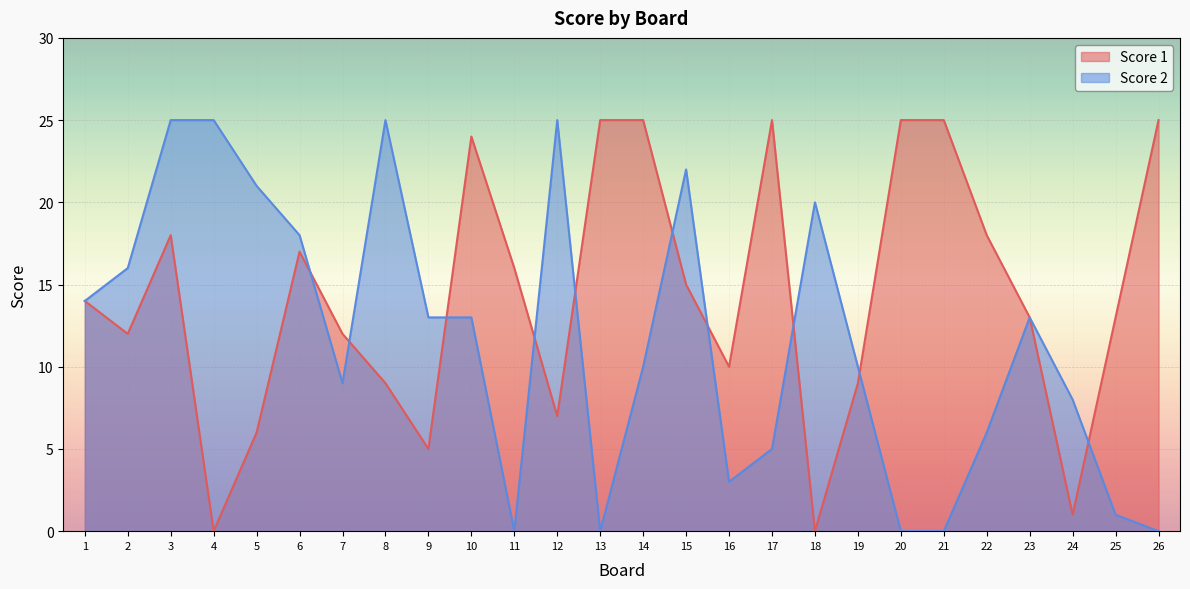

What are all the series names shown in the legend?

Score 1, Score 2